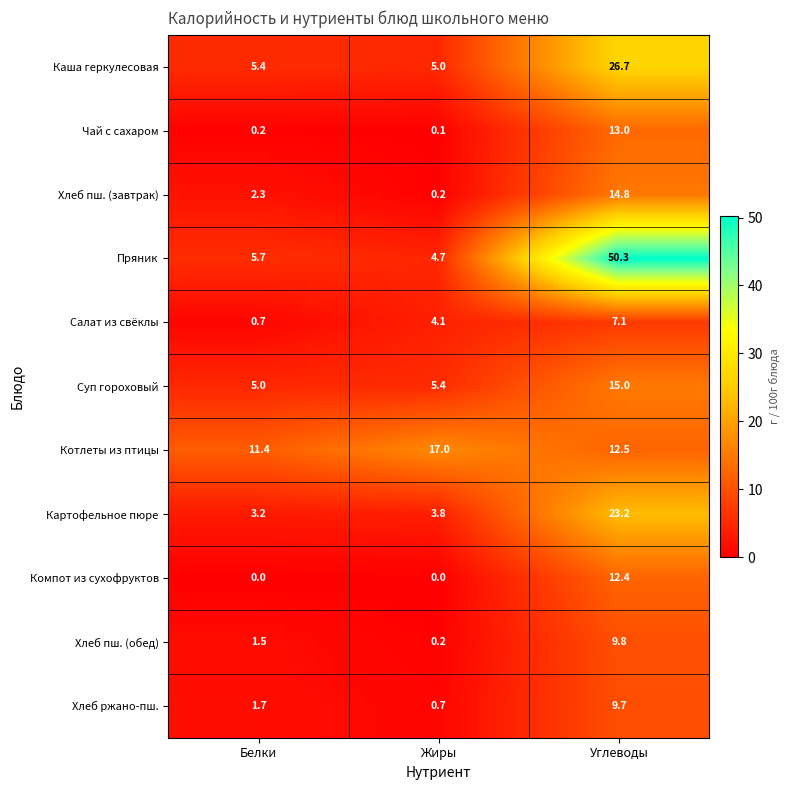

How many distinct data groups are displayed?

11